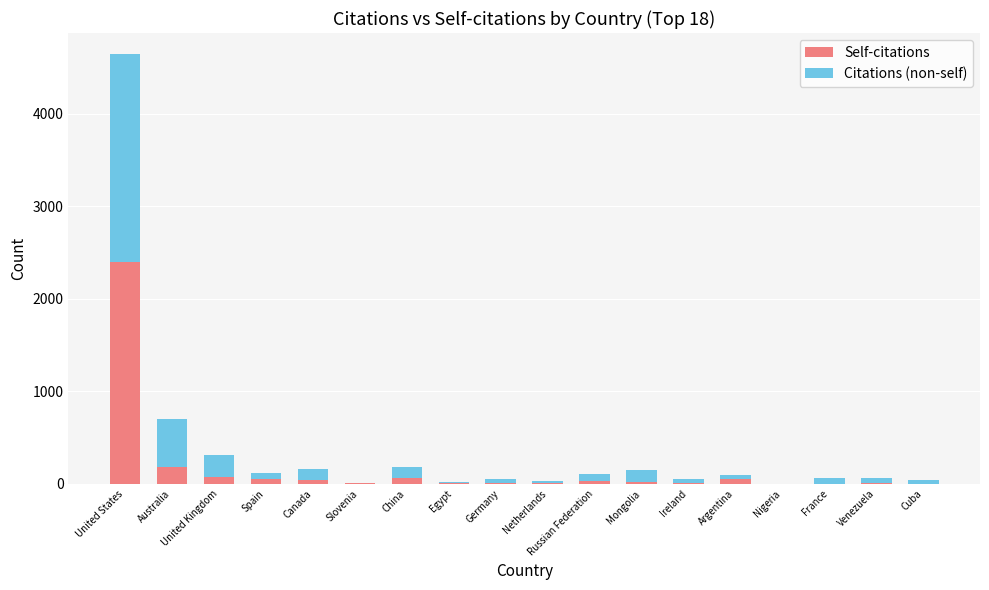

What is the sum of all Self-citations values?

2965